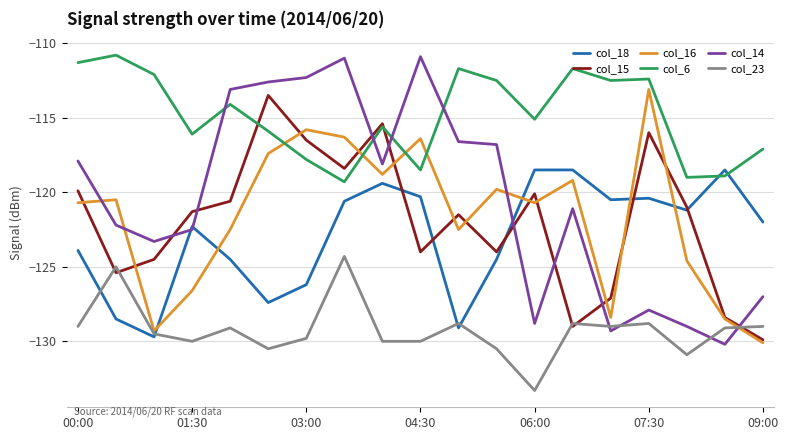

What is the average value of the col_14 series?

-120.6